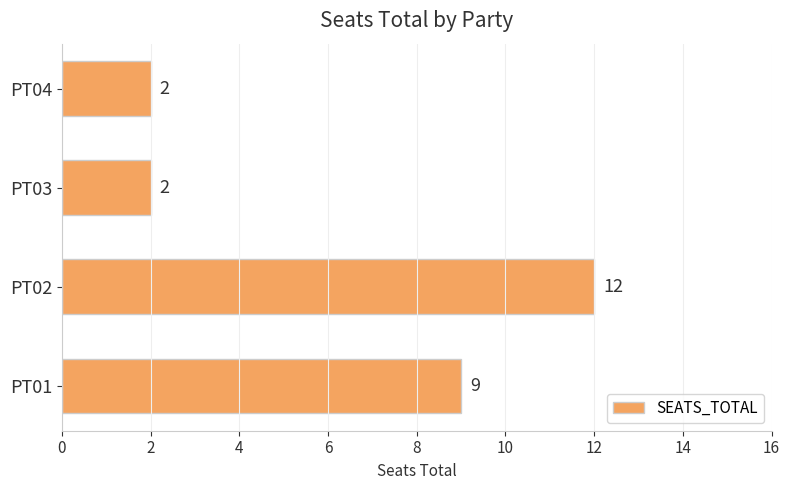

The chart shows a value of 2 at PT03. True or false?

True